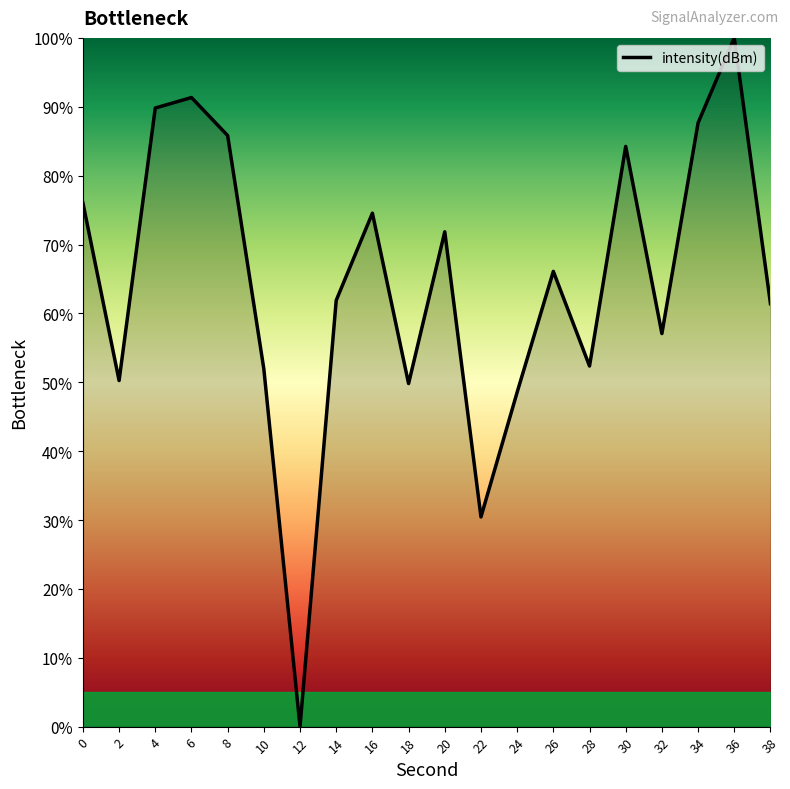

What is the approximate value at 2?

50.2